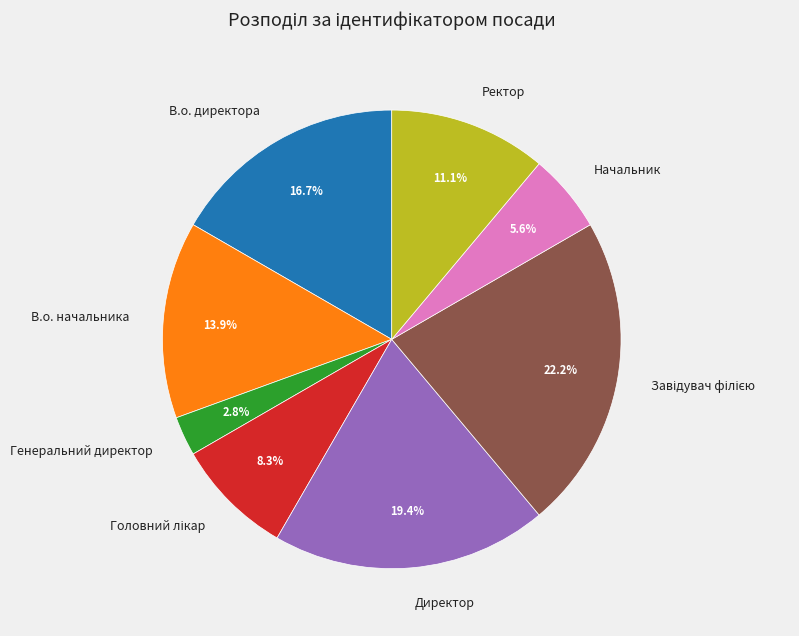

What percentage is NOT represented by Директор?

80.6%